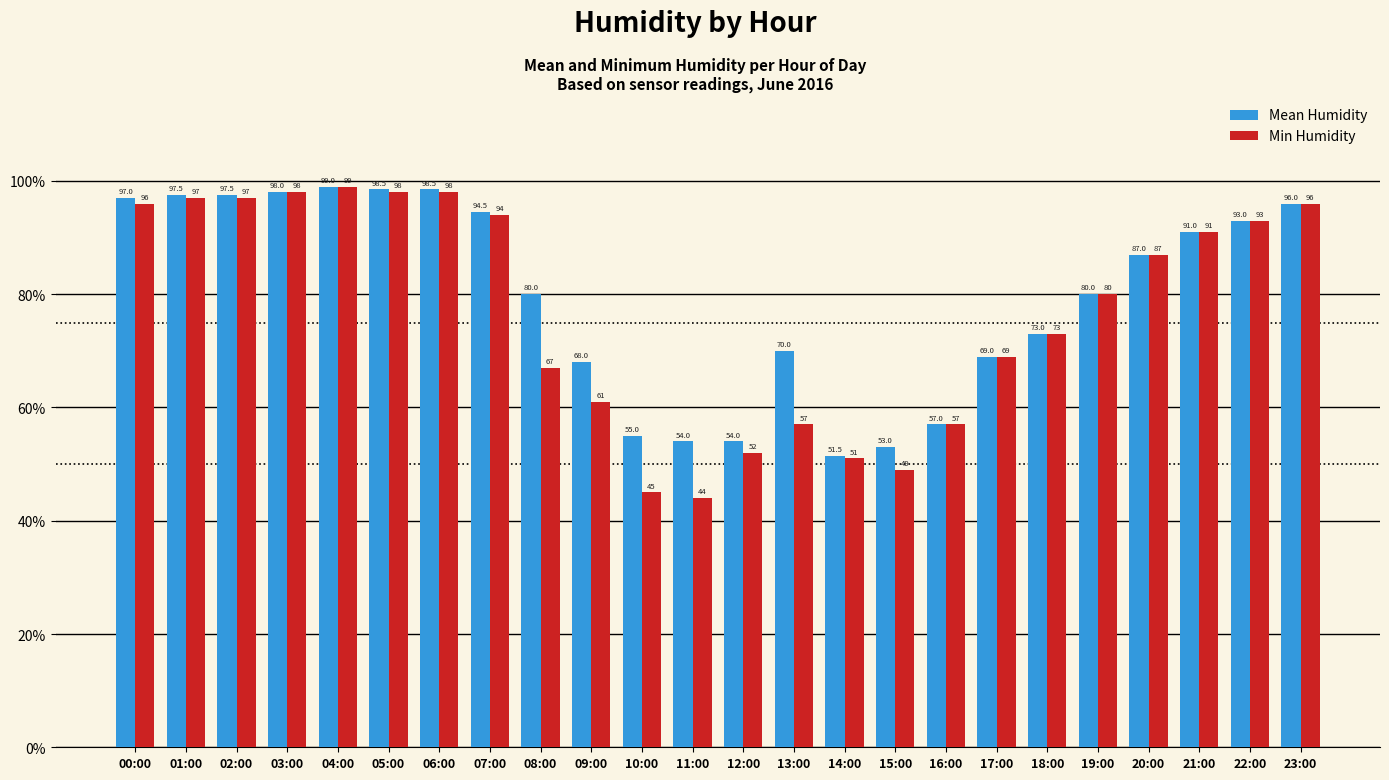

What position from the right is 06:00?

18